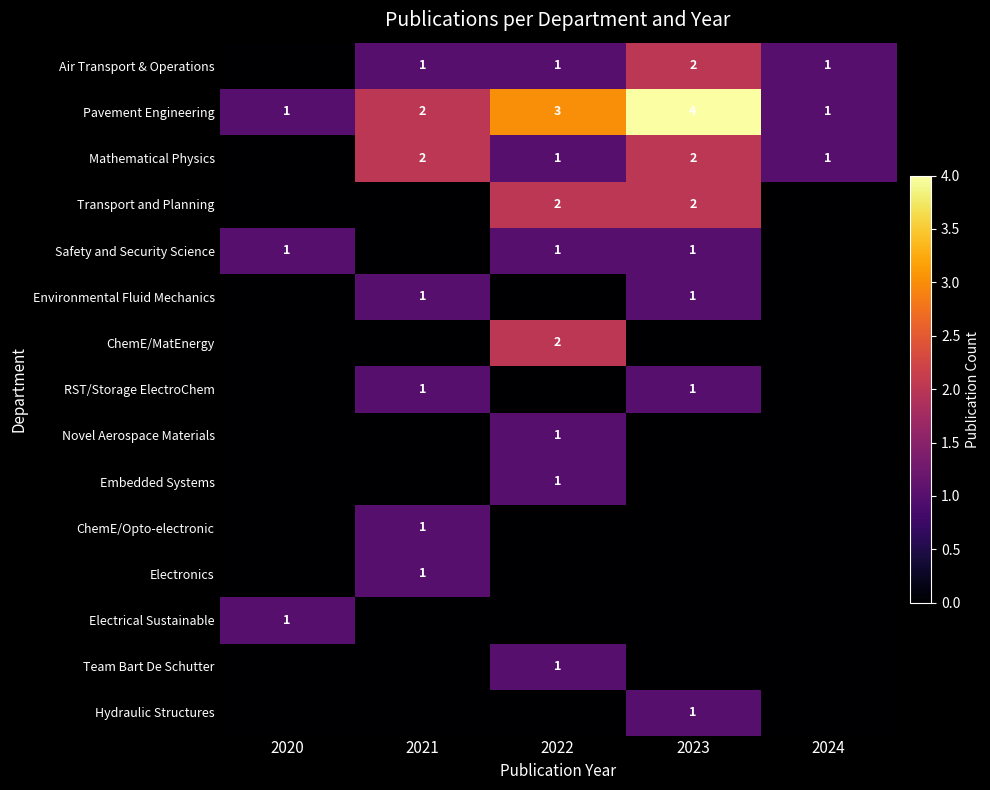

At how many categories does at least one series exceed 0?

5